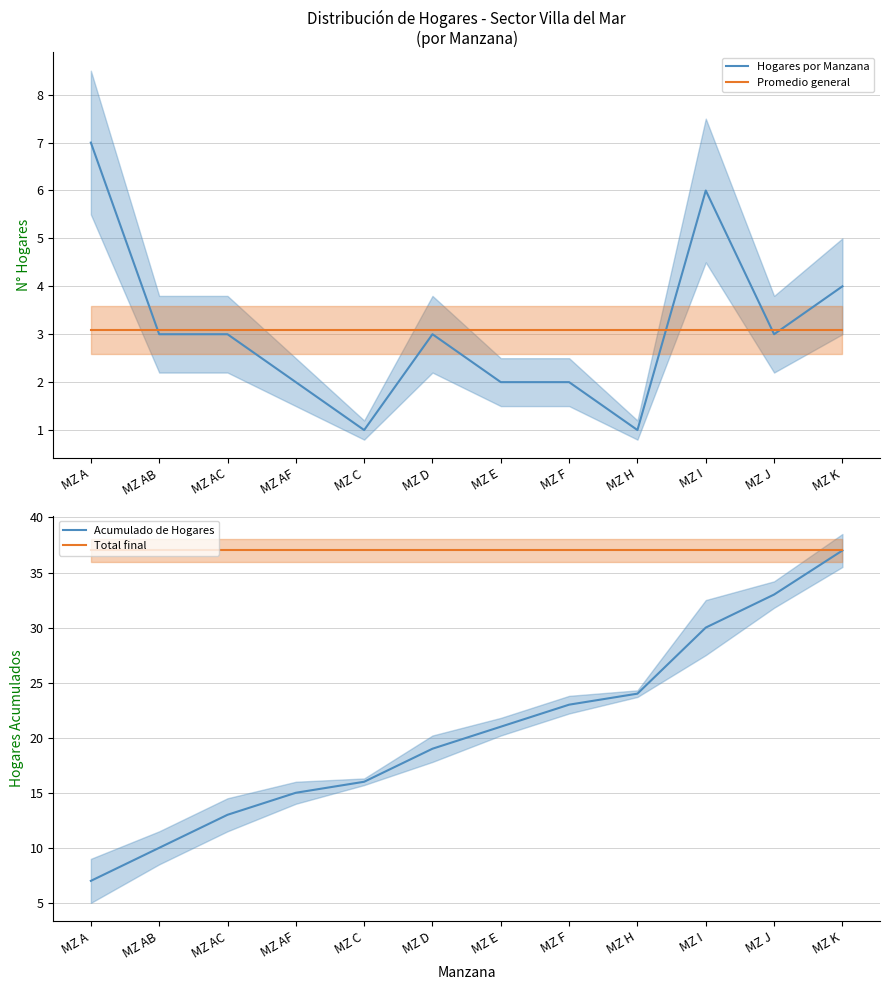

How many lines are shown in the chart?

4